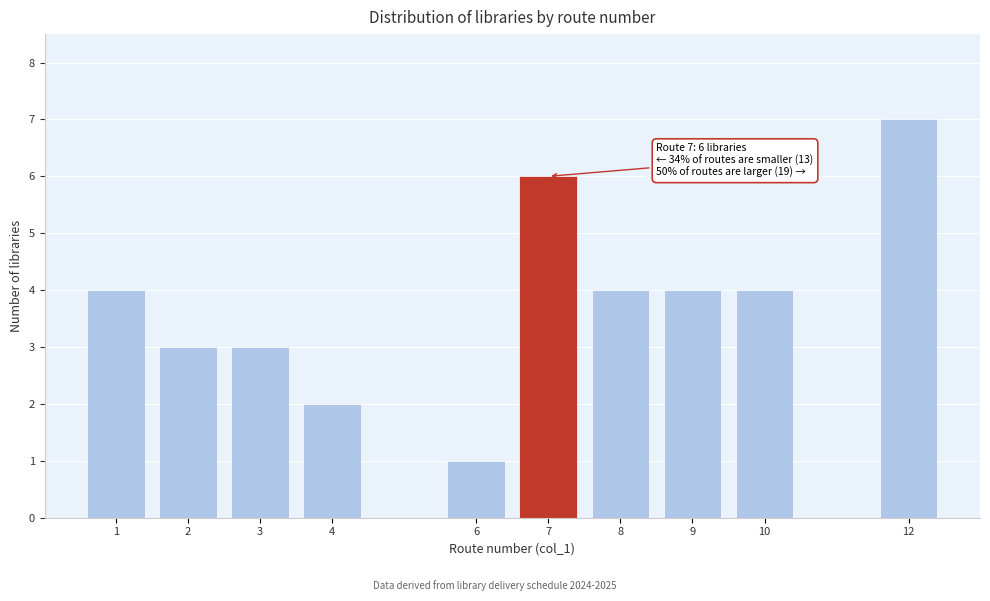

Reading right to left, list all the values displayed in this chart.

7	4	4	4	6	1	2	3	3	4